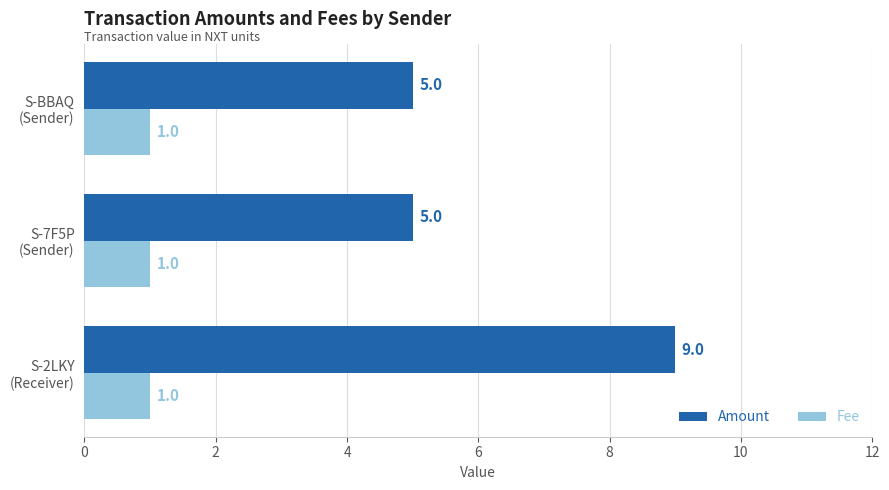

What is the sum of all Fee values?

3